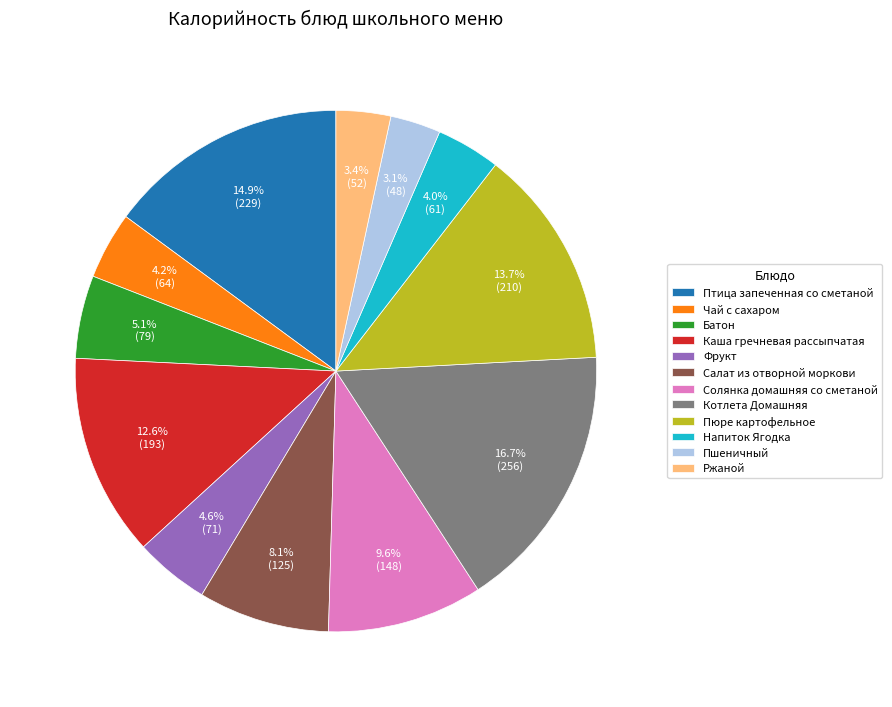

What is the largest slice in the pie chart?

Котлета Домашняя